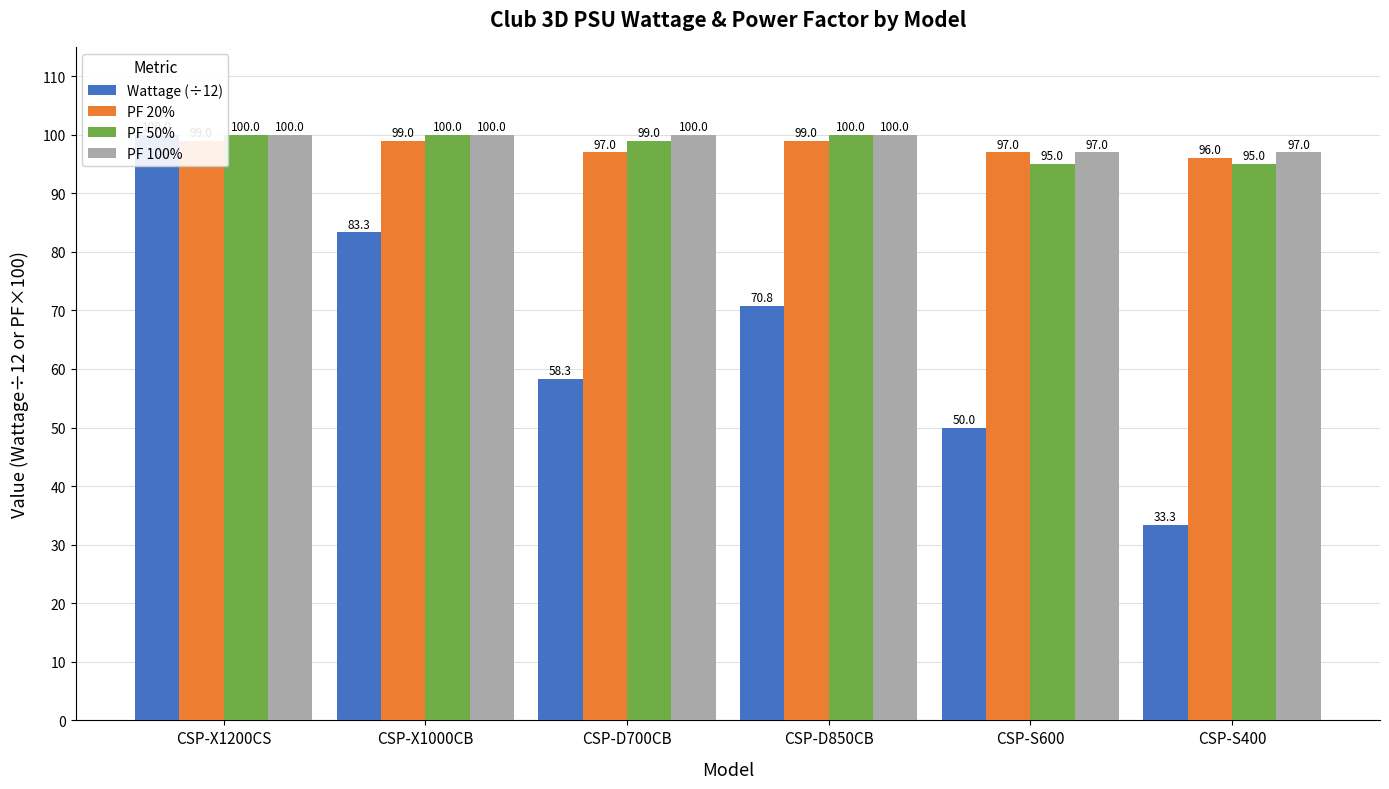

Reading left to right, what are all the values shown in this chart?

Wattage (÷12): CSP-X1200CS=100.0	CSP-X1000CB=83.3	CSP-D700CB=58.3	CSP-D850CB=70.8	CSP-S600=50.0	CSP-S400=33.3
PF 20%: CSP-X1200CS=99.0	CSP-X1000CB=99.0	CSP-D700CB=97.0	CSP-D850CB=99.0	CSP-S600=97.0	CSP-S400=96.0
PF 50%: CSP-X1200CS=100.0	CSP-X1000CB=100.0	CSP-D700CB=99.0	CSP-D850CB=100.0	CSP-S600=95.0	CSP-S400=95.0
PF 100%: CSP-X1200CS=100.0	CSP-X1000CB=100.0	CSP-D700CB=100.0	CSP-D850CB=100.0	CSP-S600=97.0	CSP-S400=97.0